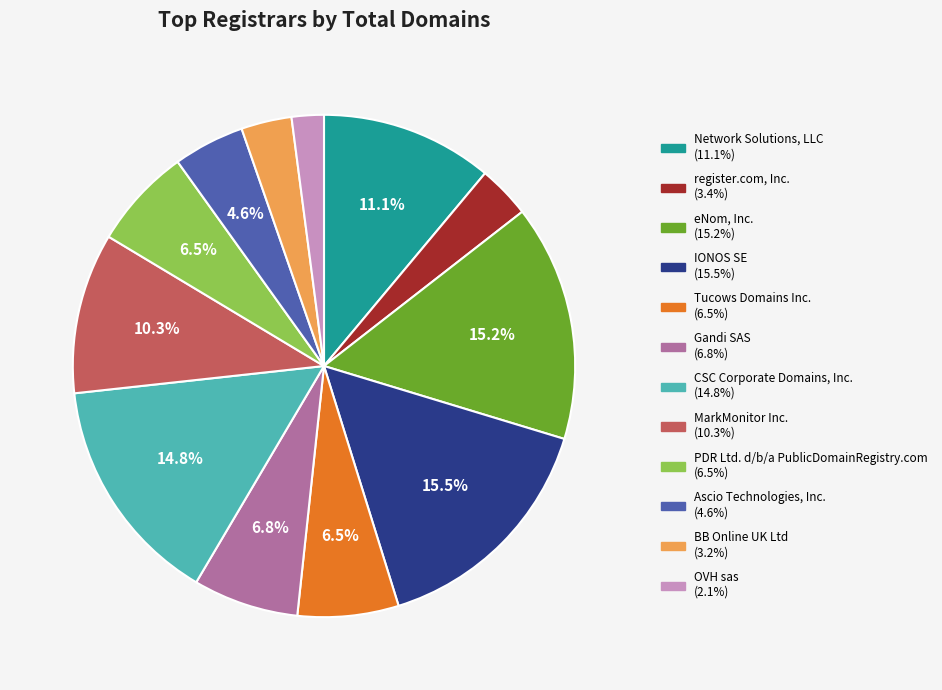

Does PDR Ltd. d/b/a PublicDomainRegistry.com represent more than half of the total?

No